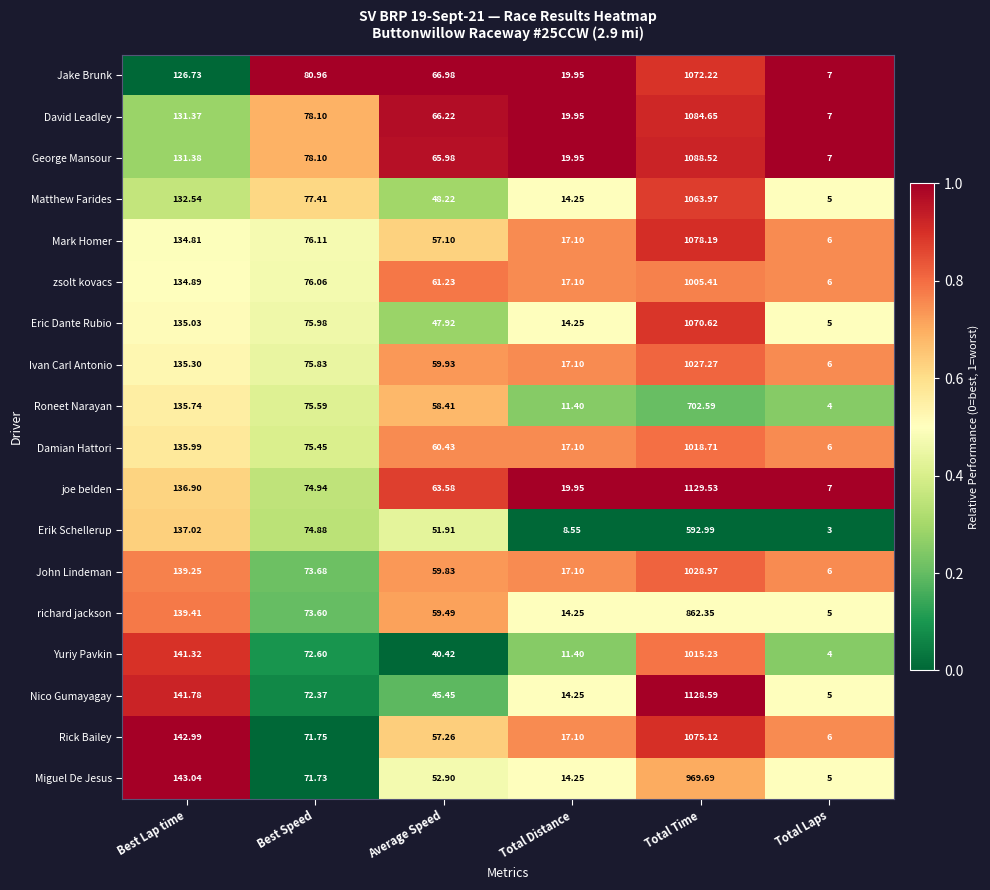

Which series has the widest spread of values?

Nico Gumayagay